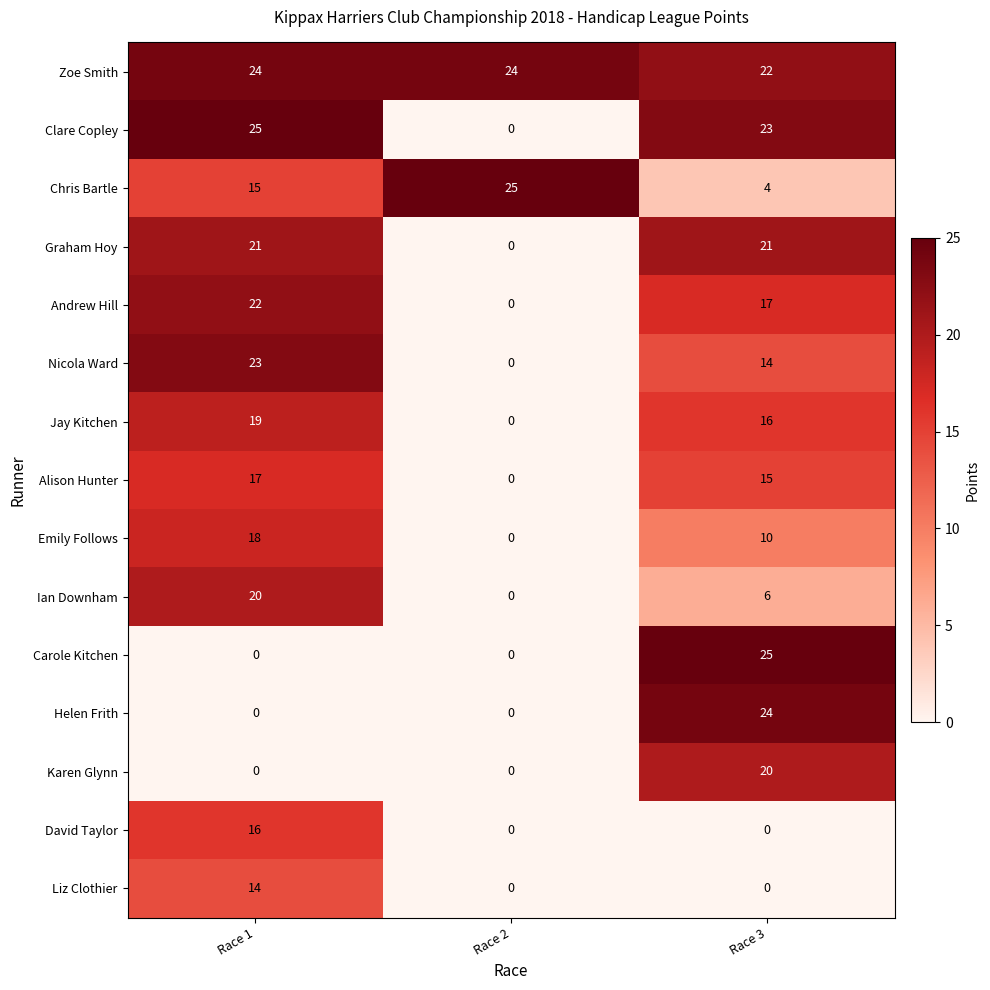

Which series changed the most between Race 1 and Race 2?

Clare Copley